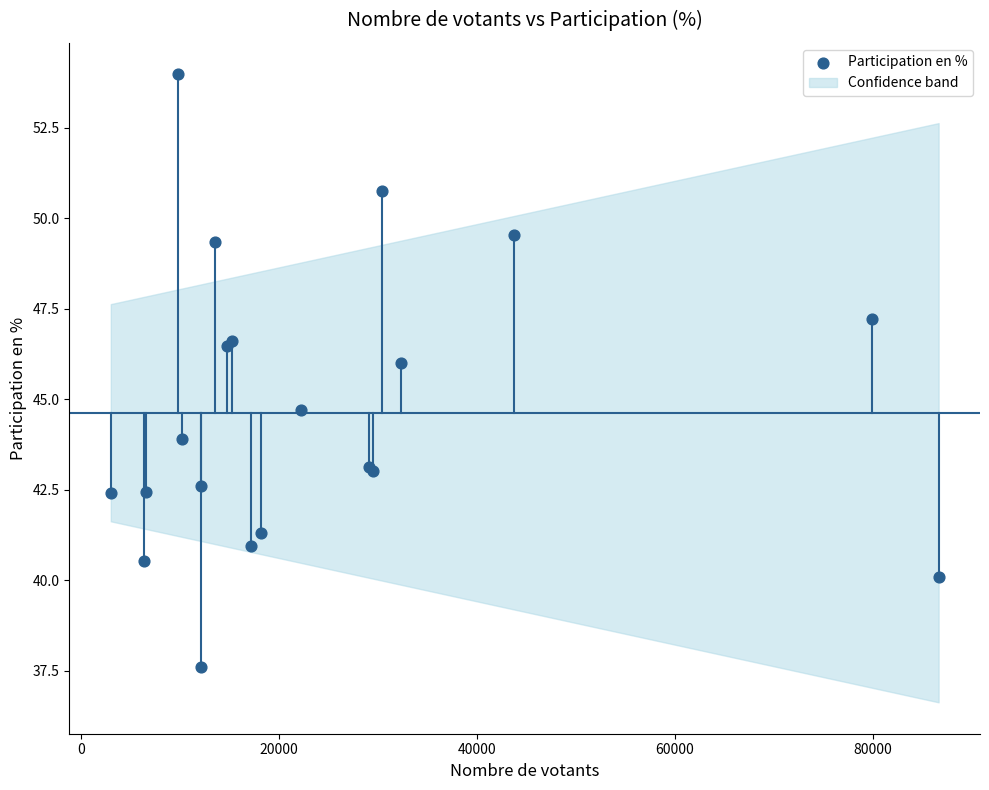

What Y value in the scatter plot is closest to 45?

44.7